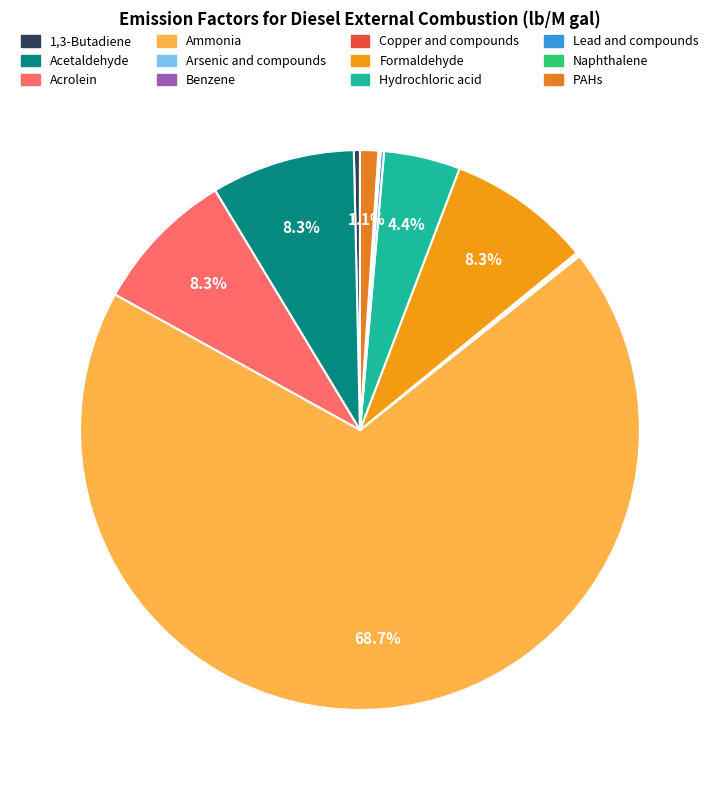

Which slice is the largest?

Ammonia